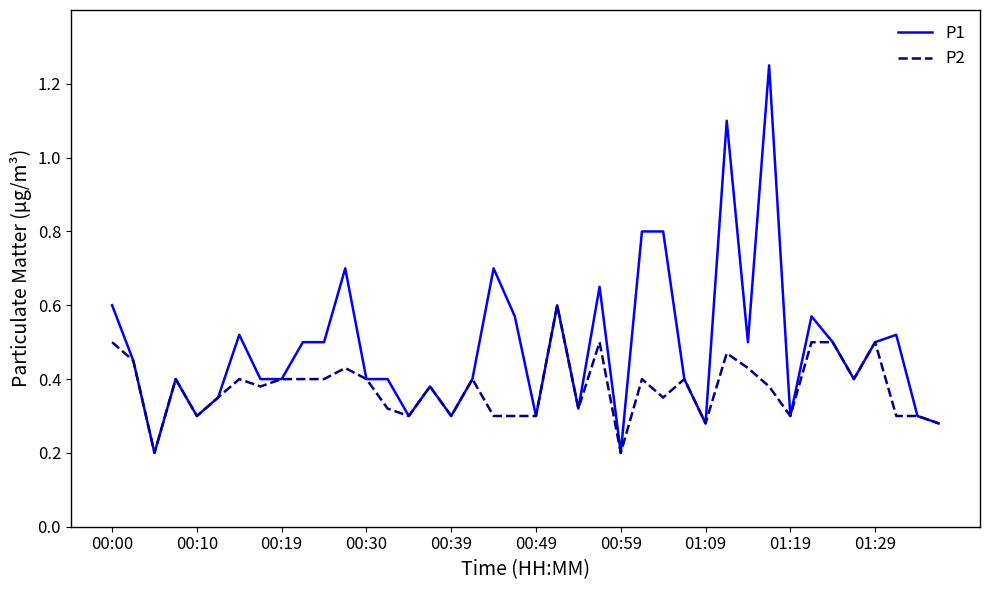

Which series has the largest range (max minus min)?

P1